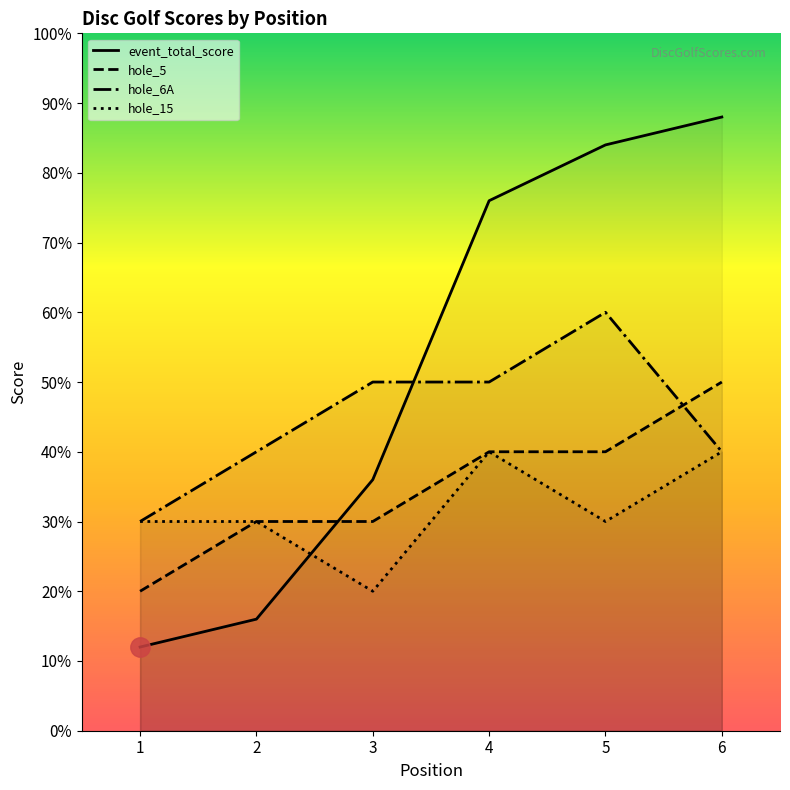

Where is hole_5 nearest to the value 35?

2